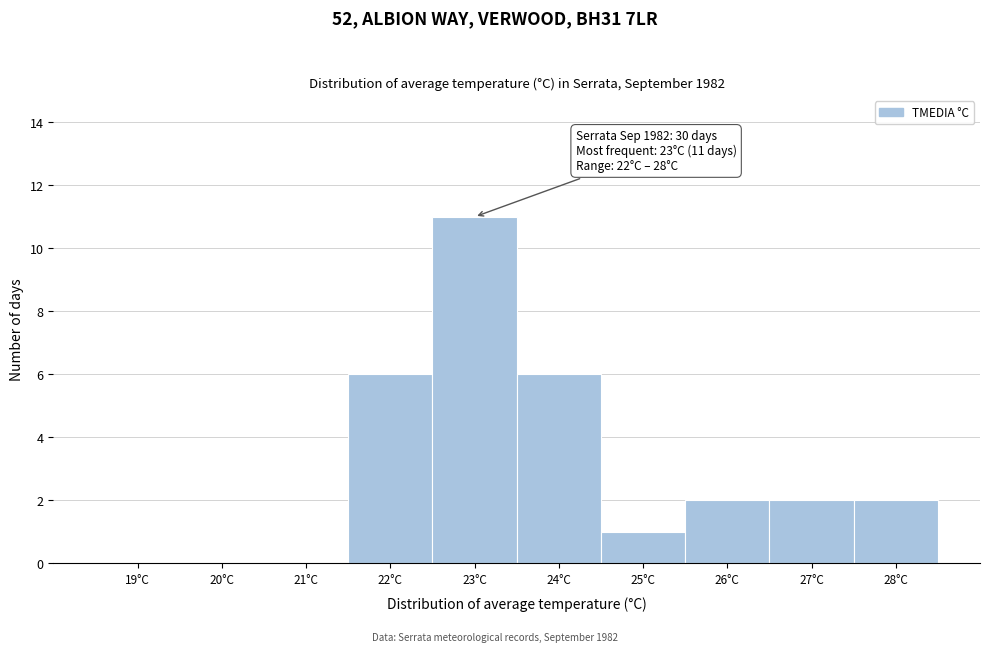

Reading left to right, what are all the values shown in this chart?

19°C=0	20°C=0	21°C=0	22°C=6	23°C=11	24°C=6	25°C=1	26°C=2	27°C=2	28°C=2